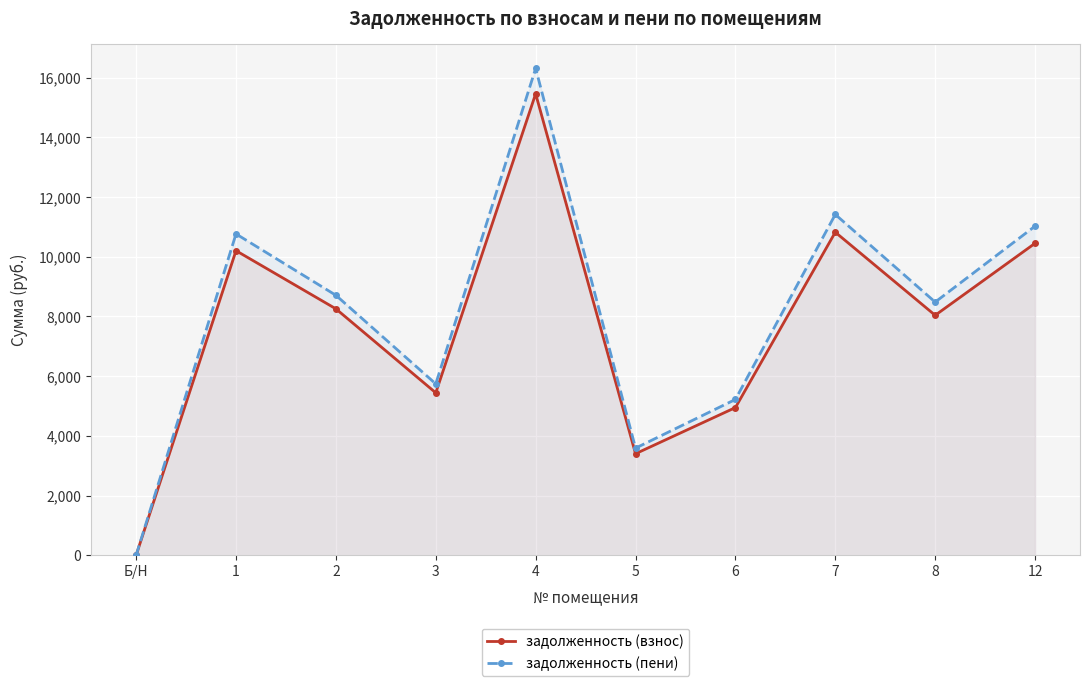

How many data points does each series have?

10